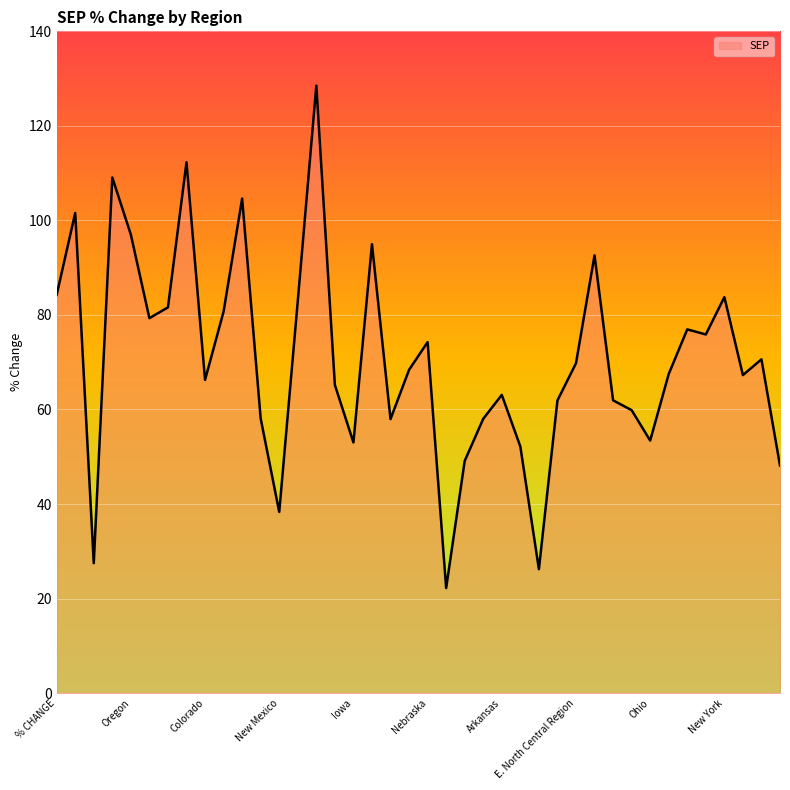

What is the minimum value shown in the chart?

22.2